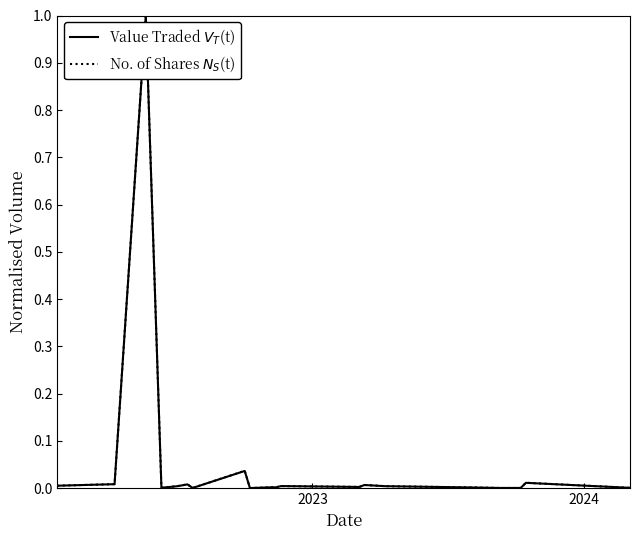

How many distinct data groups are displayed?

2